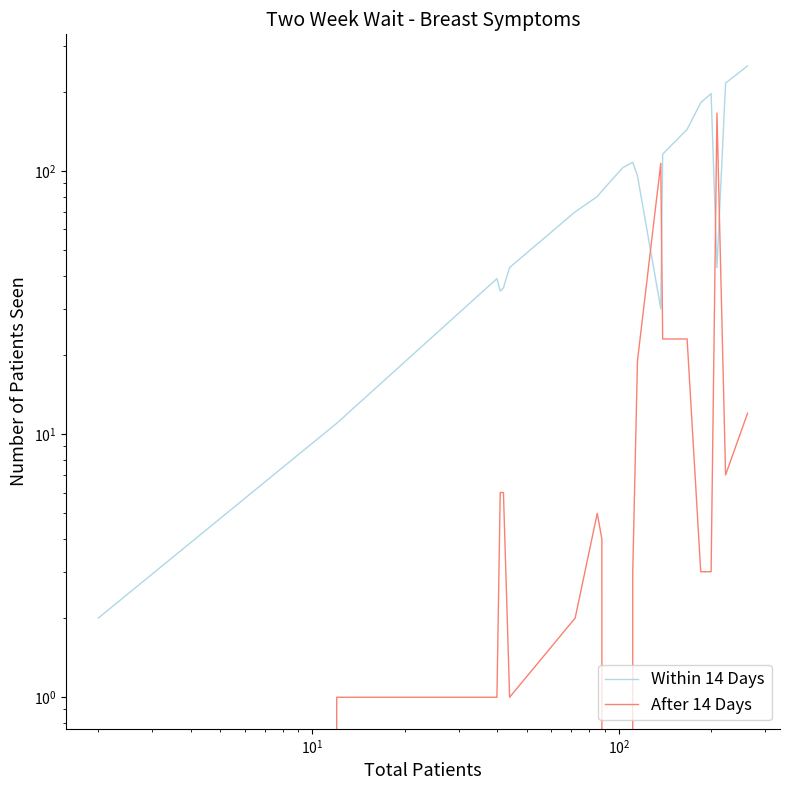

What is the average value of the After 14 Days series?

20